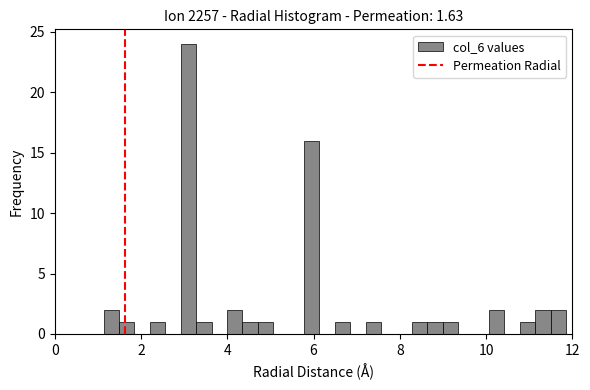

Read against the x-axis, roughly where is the centre of the tallest bar?

3.0